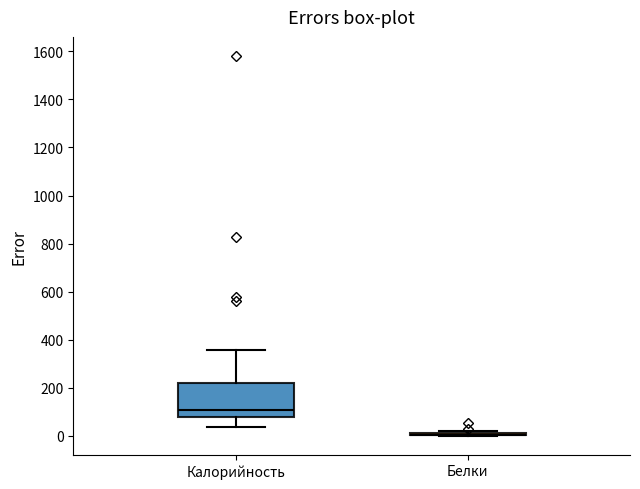

Where does the lower whisker of the box for Калорийность end on the y-axis? The values are not printed on the chart, so give them approximately, as read against the axis.

40